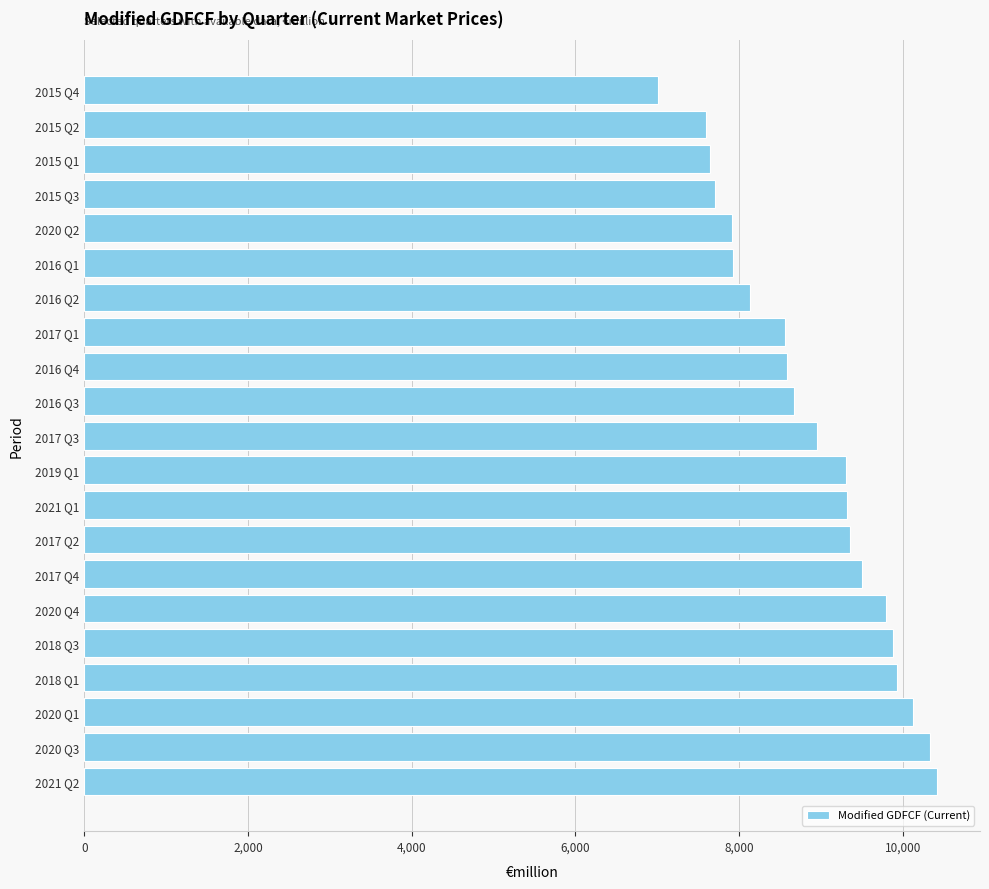

What is the ratio of the value at 2015 Q1 to the value at 2017 Q2?

0.8